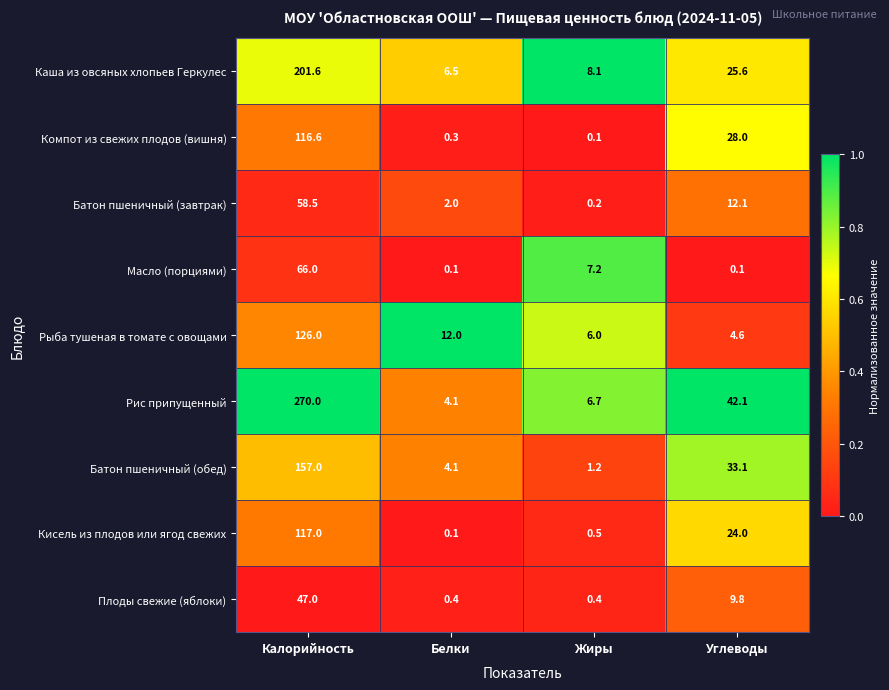

What is the average value of the Батон пшеничный (обед) series?

48.9